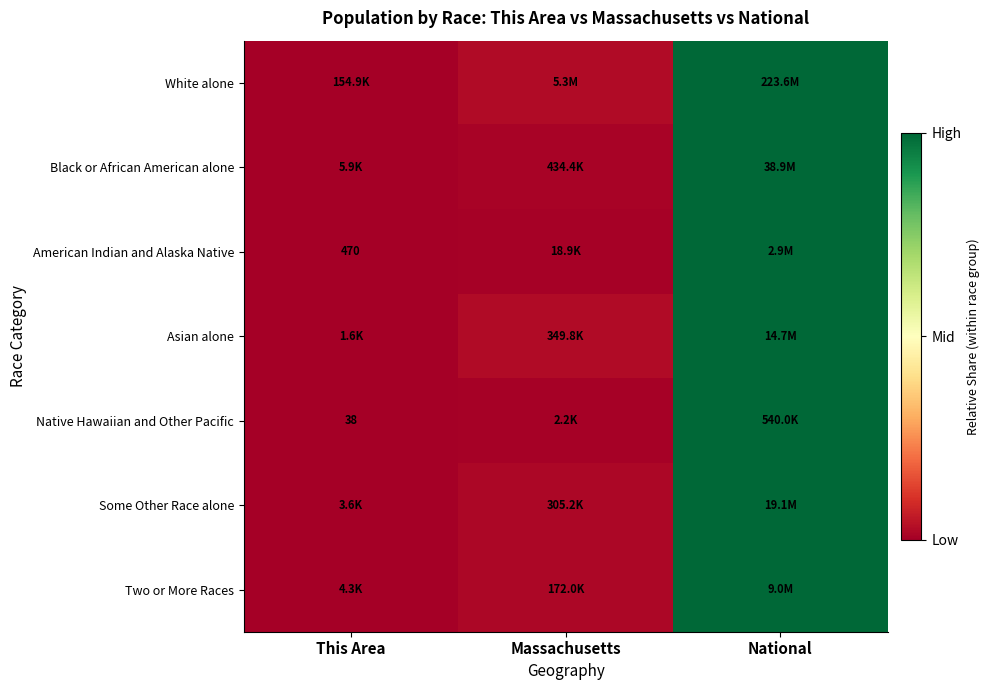

Is the value of White alone at National greater than the value of Native Hawaiian and Other Pacific at National?

Yes